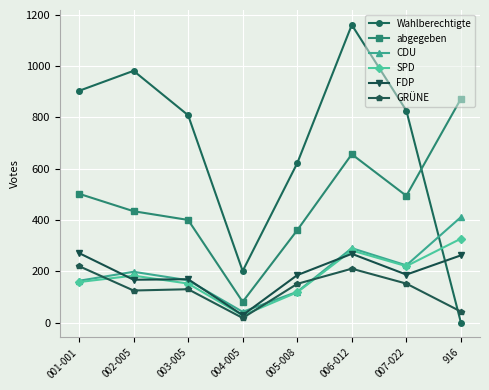

What are all the series names shown in the legend?

Wahlberechtigte, abgegeben, CDU, SPD, FDP, GRÜNE